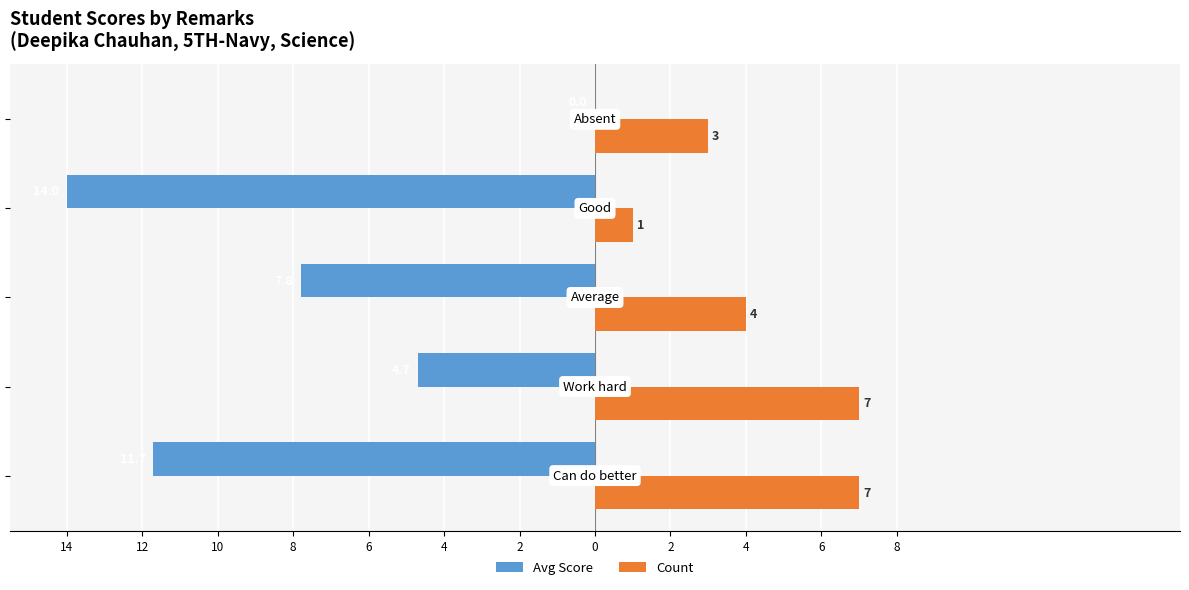

What are all the series names shown in the legend?

Avg Score, Count